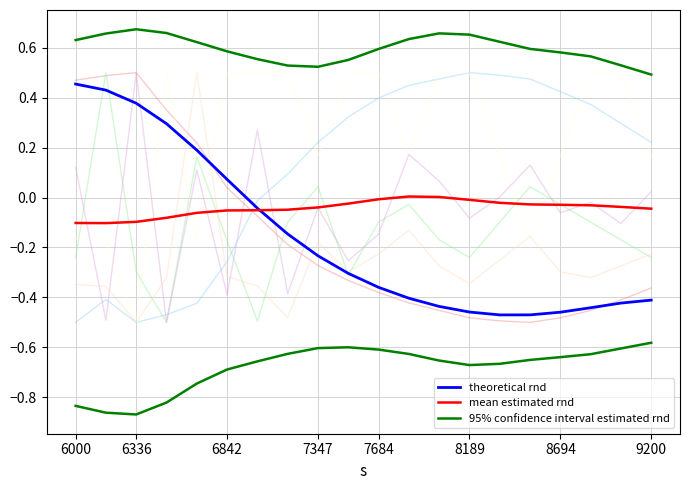

What is the total value across all series at 6336?

1.0